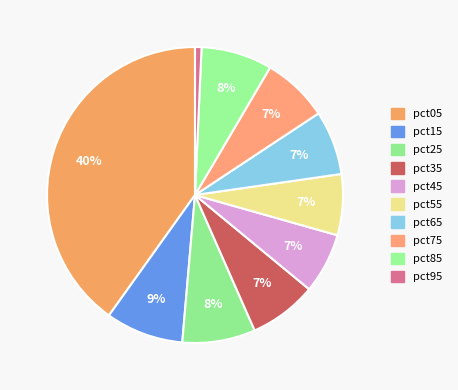

How many slices are in this pie chart?

10